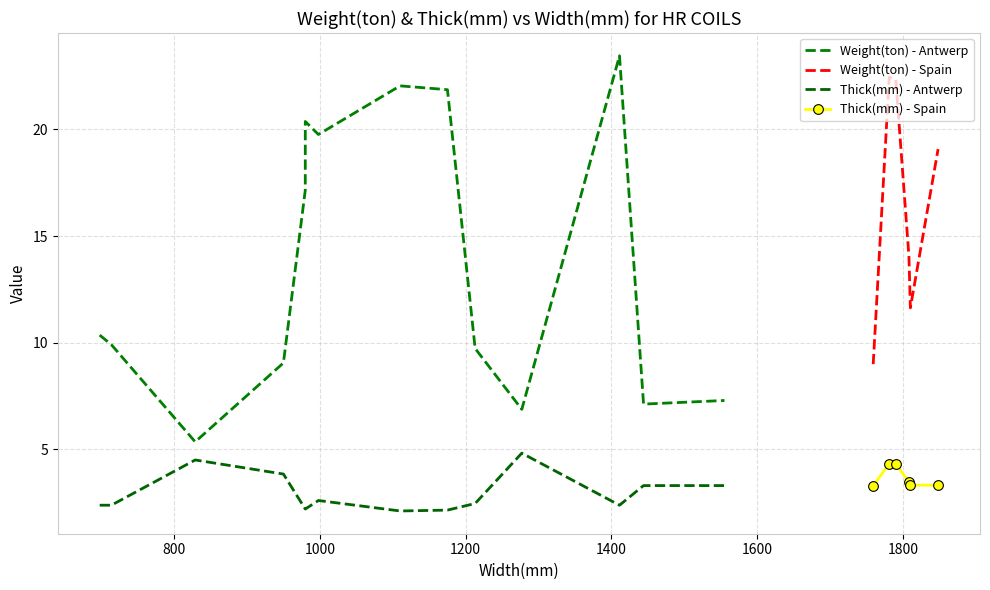

True or false: Thick(mm) and Weight(ton) intersect in this chart.

False